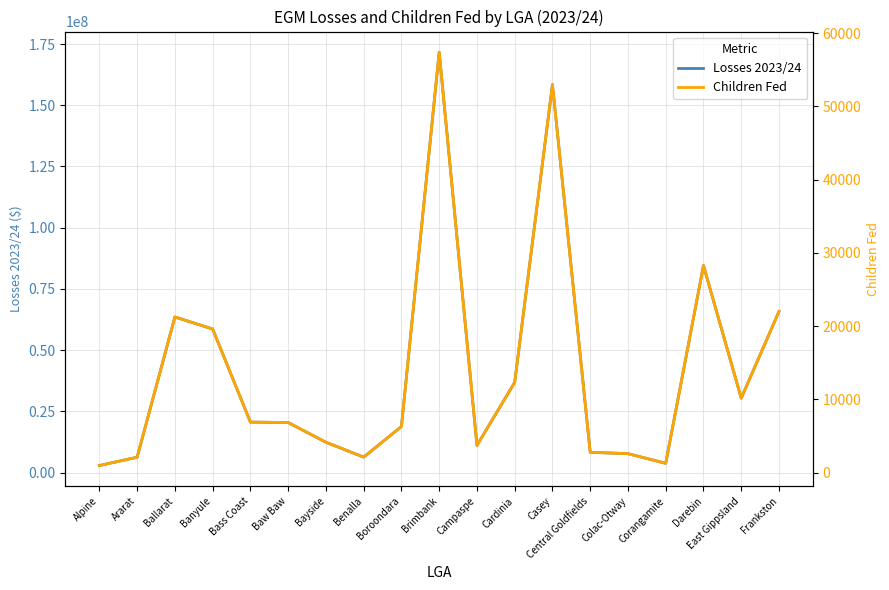

True or false: Children Fed and Losses 2023/24 intersect in this chart.

False